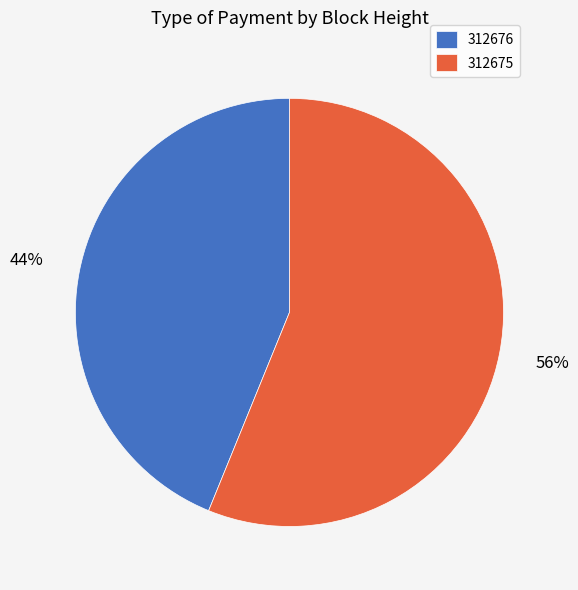

True or false: 312675 accounts for 56% of the total.

True